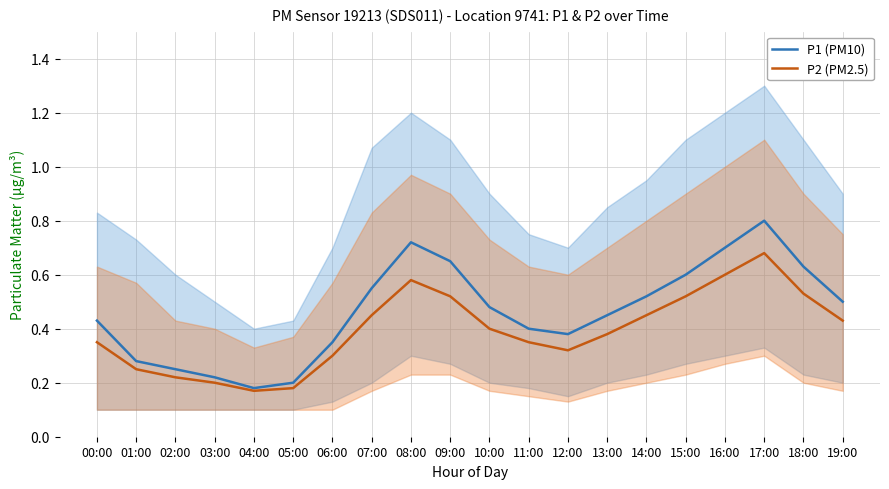

What is the value of the P2 (PM2.5) point at the 6th from the left?

0.2